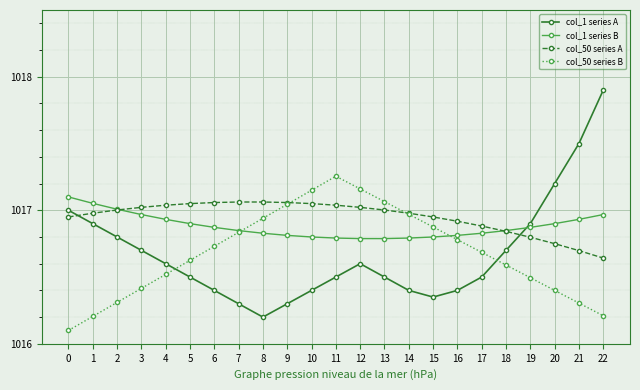

At 22, list the series in order from largest to smallest.

col_1 series A, col_1 series B, col_50 series A, col_50 series B